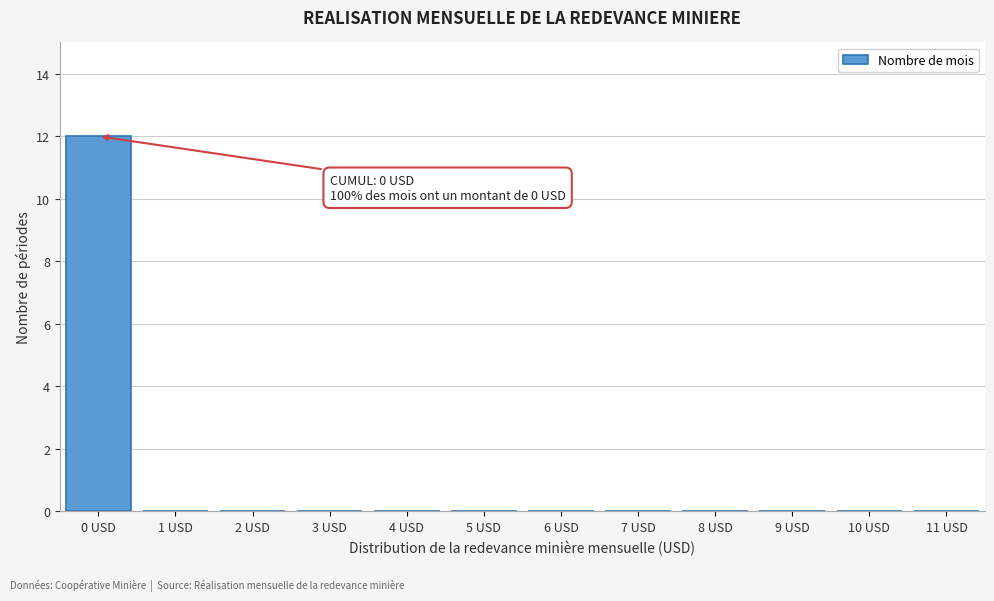

Reading left to right, extract all data points from this chart.

0 USD=12	1 USD=0	2 USD=0	3 USD=0	4 USD=0	5 USD=0	6 USD=0	7 USD=0	8 USD=0	9 USD=0	10 USD=0	11 USD=0